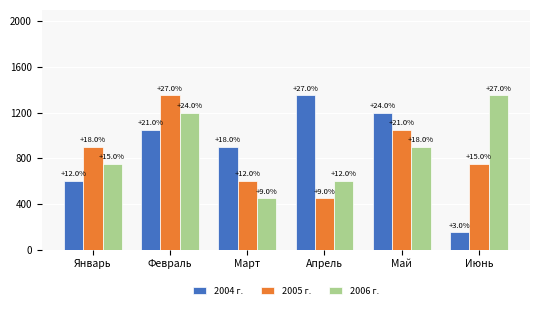

How many bars are there in each group?

3